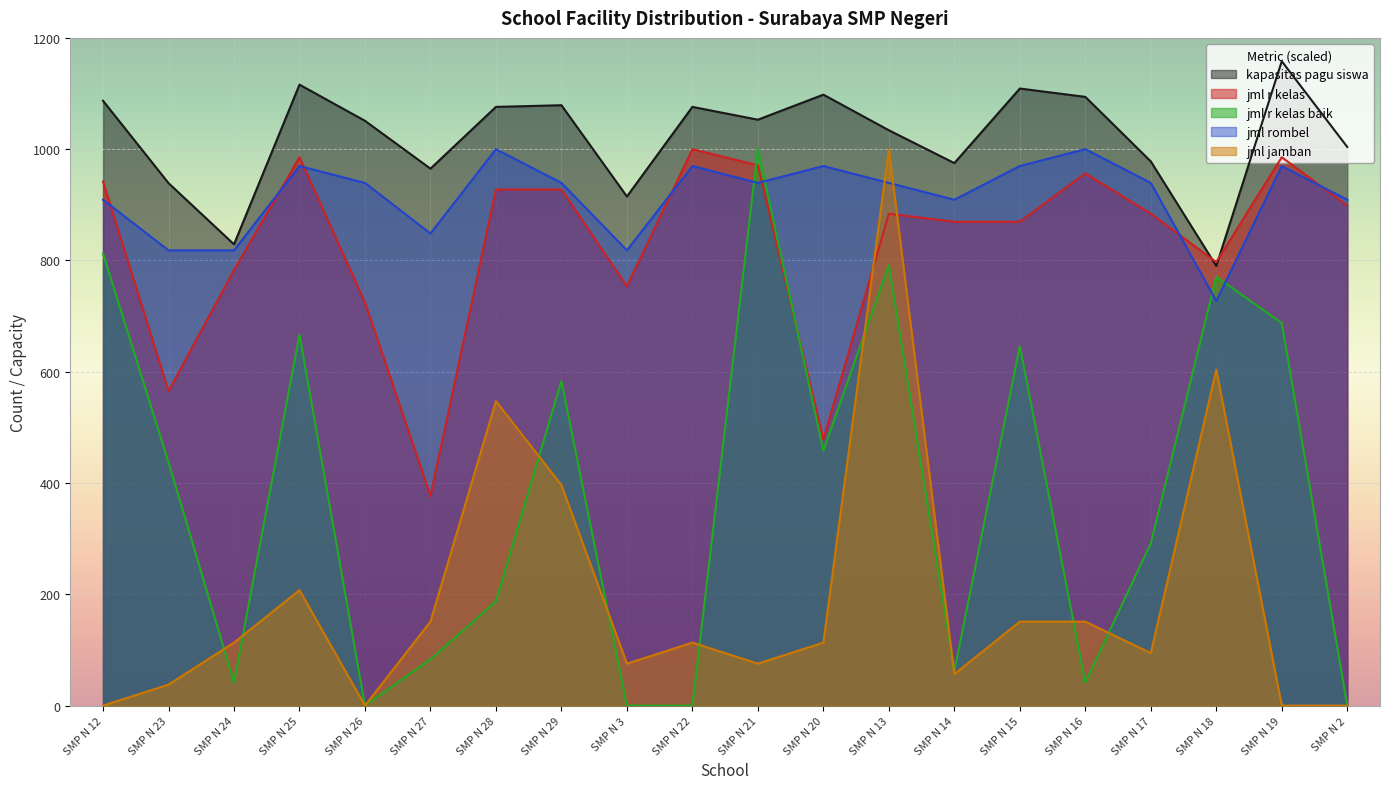

Reading left to right, extract all data points from this chart.

kapasitas_pagu_siswa: 1087.0	939.0	829.0	1116.0	1051.0	965.0	1076.0	1079.0	915.0	1076.0	1053.0	1098.0	1034.0	975.0	1109.0	1094.0	978.0	790.0	1158.0	1004.0
jml_r_kelas: 942.0	565.2	782.6	985.5	724.6	376.8	927.5	927.5	753.6	1000.0	971.0	478.3	884.1	869.6	869.6	956.5	884.1	797.1	985.5	898.6
jml_r_kelas_baik: 812.5	437.5	41.7	666.7	0.0	83.3	187.5	583.3	0.0	0.0	1000.0	458.3	791.7	62.5	645.8	41.7	291.7	770.8	687.5	0.0
jml_rombel: 909.1	818.2	818.2	969.7	939.4	848.5	1000.0	939.4	818.2	969.7	939.4	969.7	939.4	909.1	969.7	1000.0	939.4	727.3	969.7	909.1
jml_jamban: 0.0	37.7	113.2	207.5	0.0	150.9	547.2	396.2	75.5	113.2	75.5	113.2	1000.0	56.6	150.9	150.9	94.3	603.8	0.0	0.0